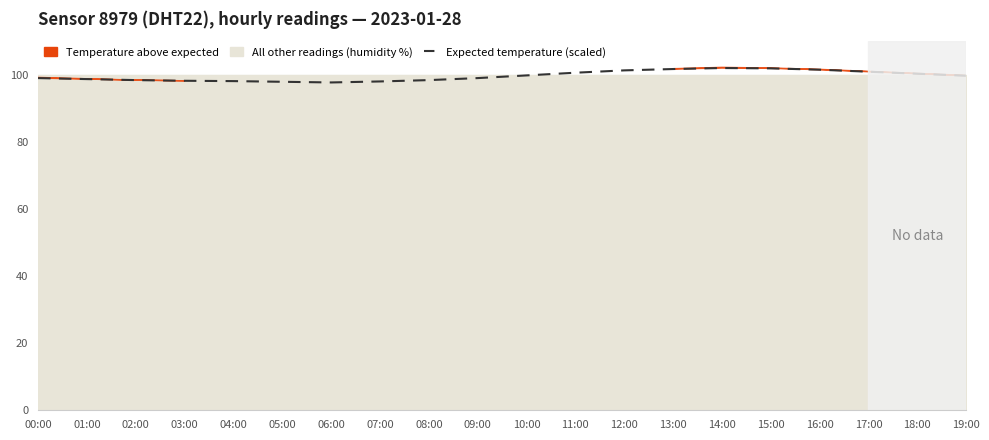

True or false: there are more than 1 points higher than both neighbors.

False